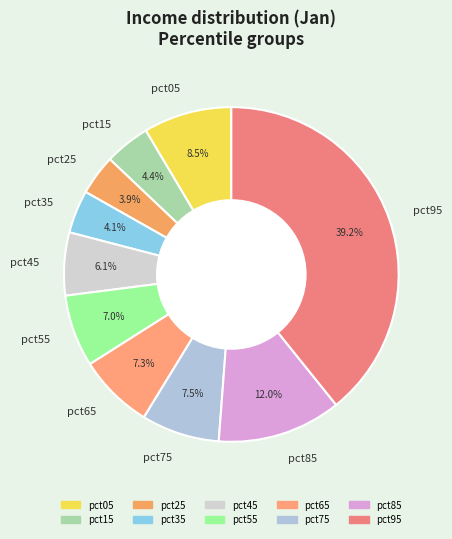

Is it true that pct25 is 4% of the pie?

True